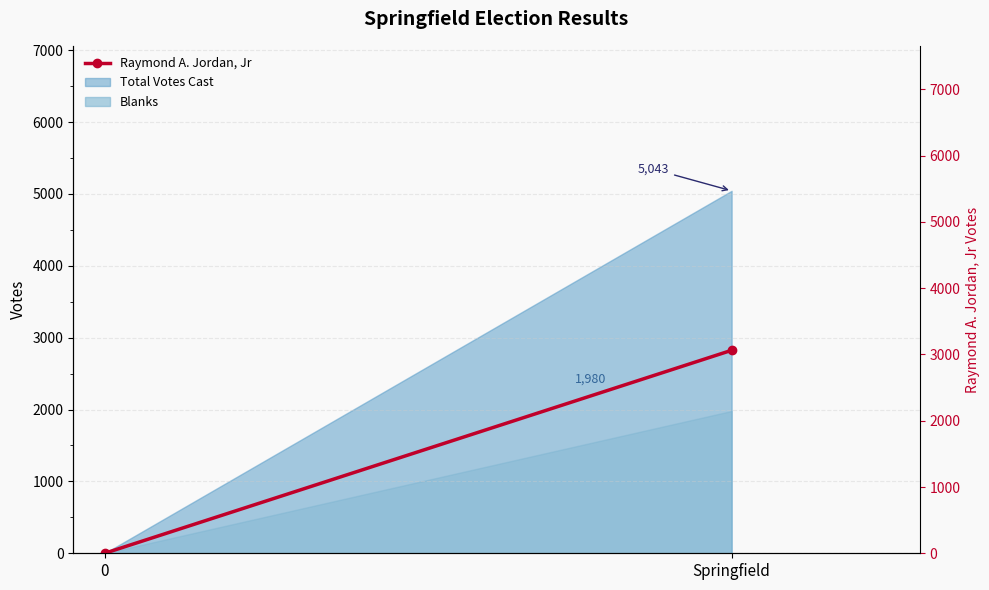

Between Springfield and 0, which is larger?

Springfield